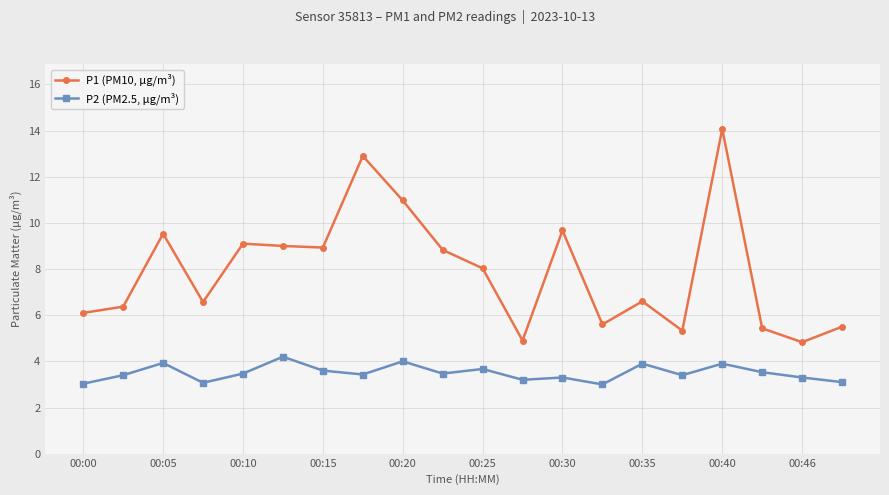

Rank the series by their average value, from highest to lowest.

P1 (PM10, µg/m³), P2 (PM2.5, µg/m³)